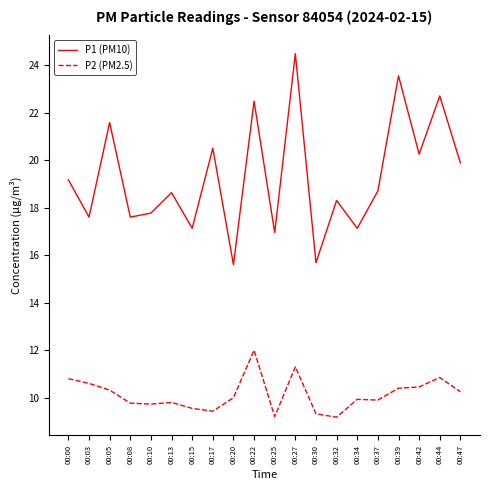

Is the value of P1 (PM10) at 00:47 greater than the value of P2 (PM2.5) at 00:03?

Yes